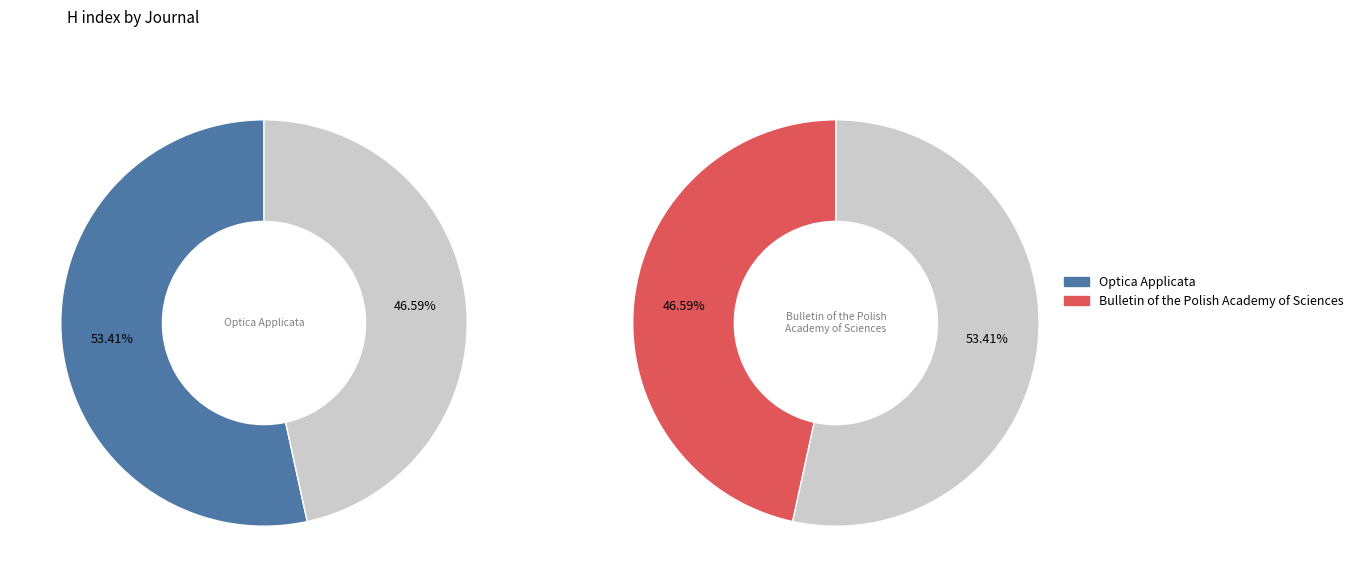

How many segments does this pie chart have?

2